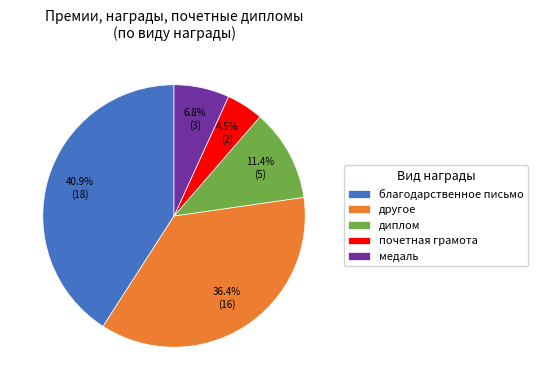

What percentage is NOT represented by диплом?

88.6%